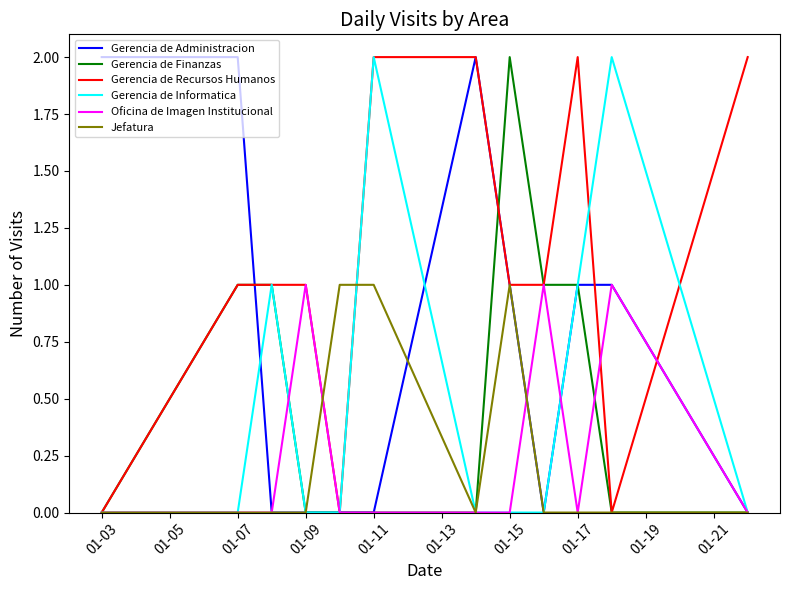

Which series has the largest total across all categories?

Gerencia de Recursos Humanos